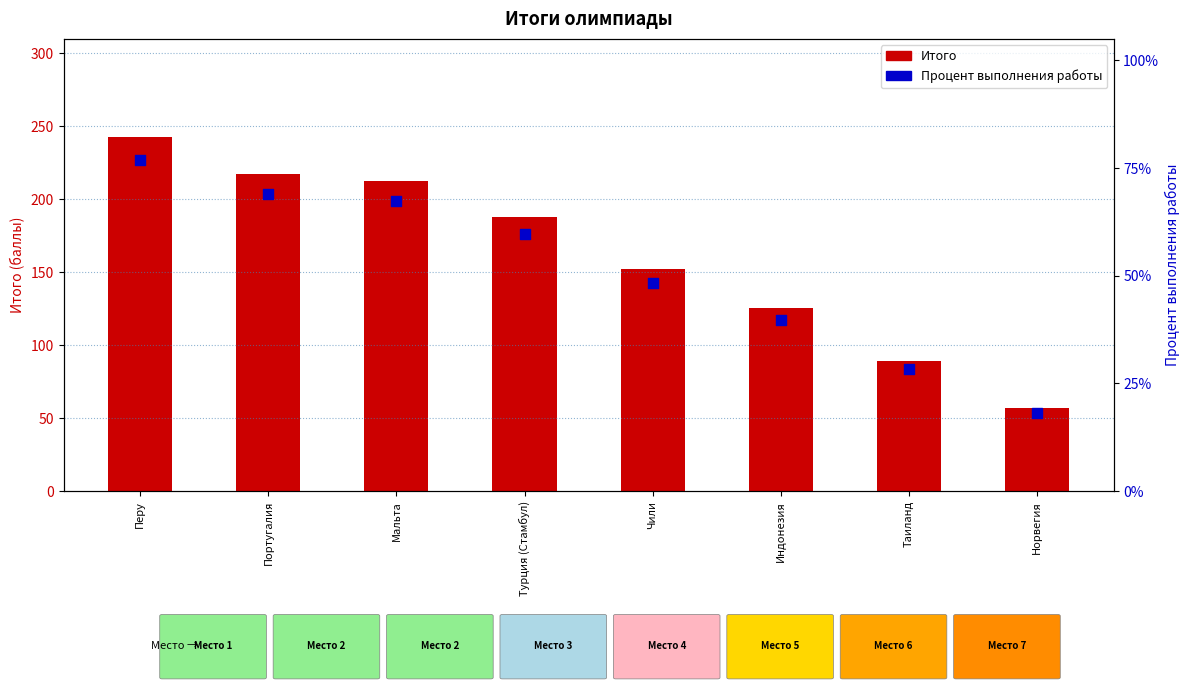

Which series reaches the minimum Y coordinate?

Процент выполнения работы